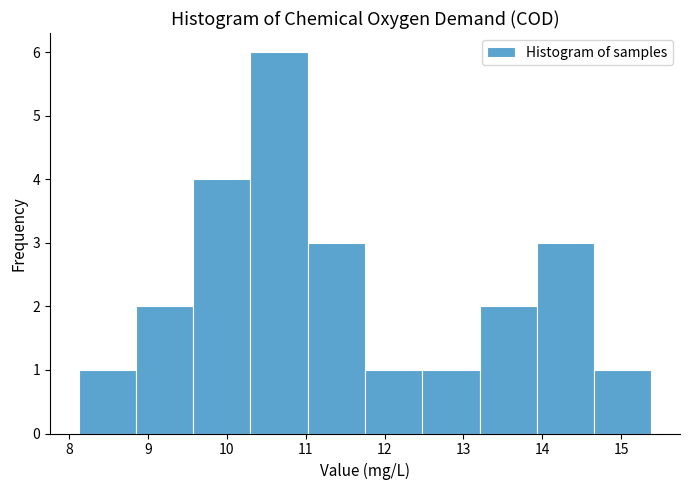

What is the height of the bar covering 12.5 to 13.2 on the x-axis? Neither the bar edges nor the heights are printed on the chart, so give them approximately, as read against the axes.

1